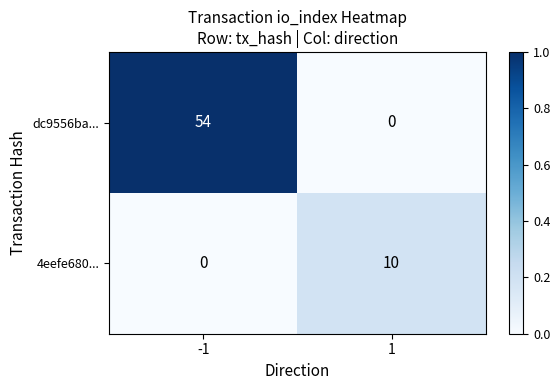

How many data points does each series have?

2